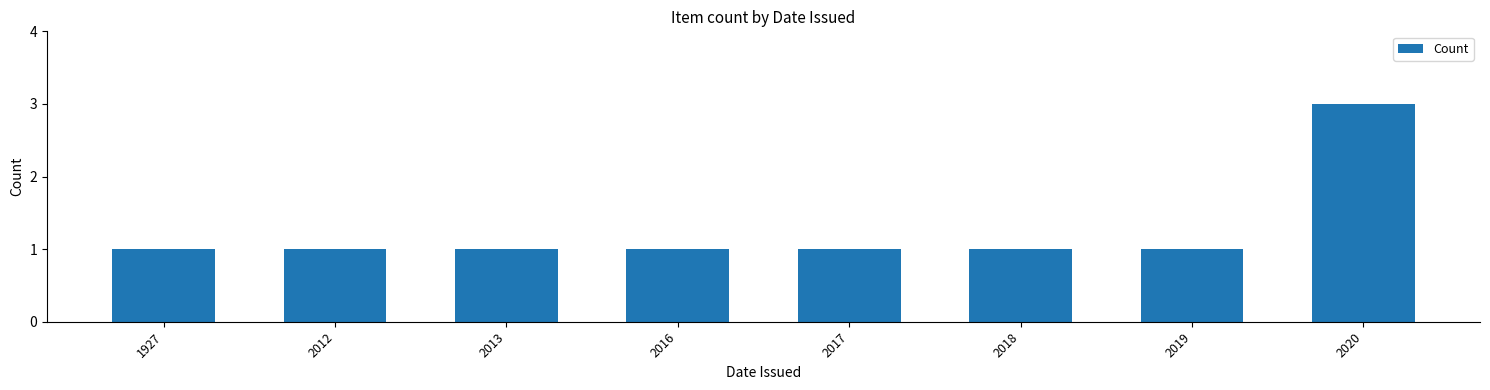

Is it true that the value at 2019 is 1?

True